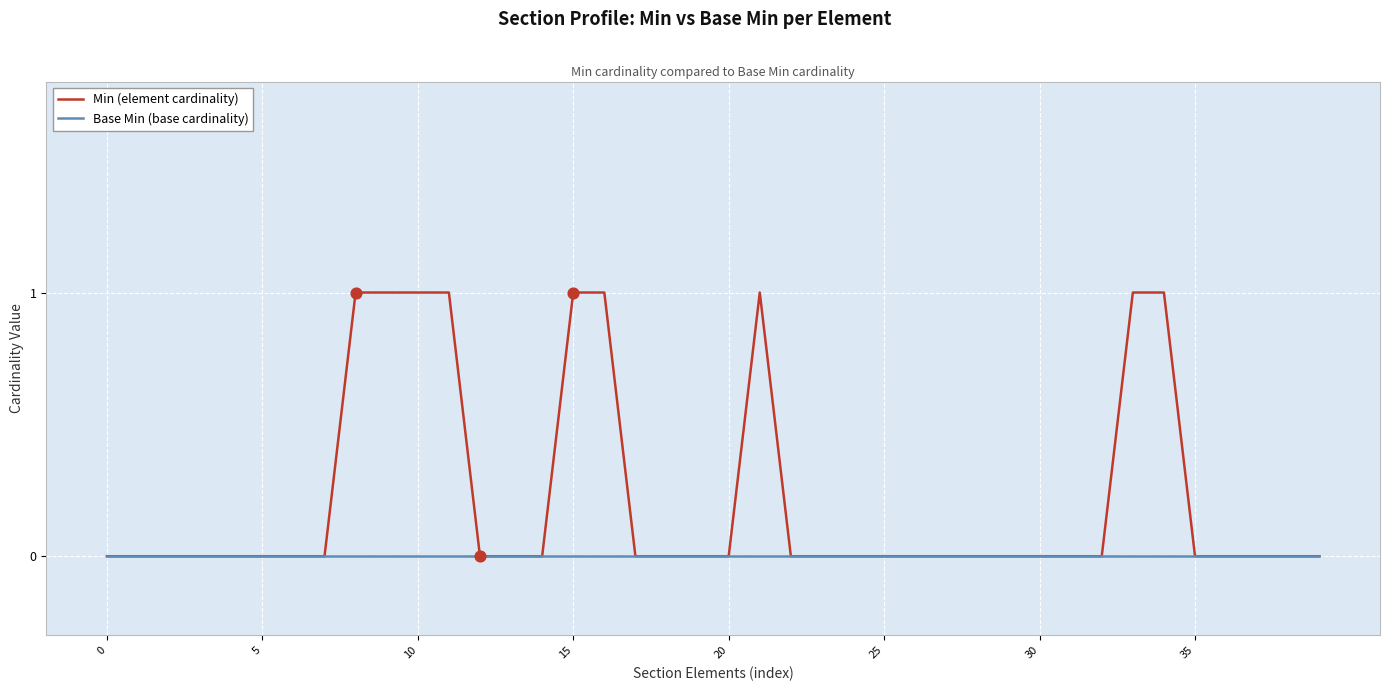

Which series has the largest total across all categories?

Min (element cardinality)